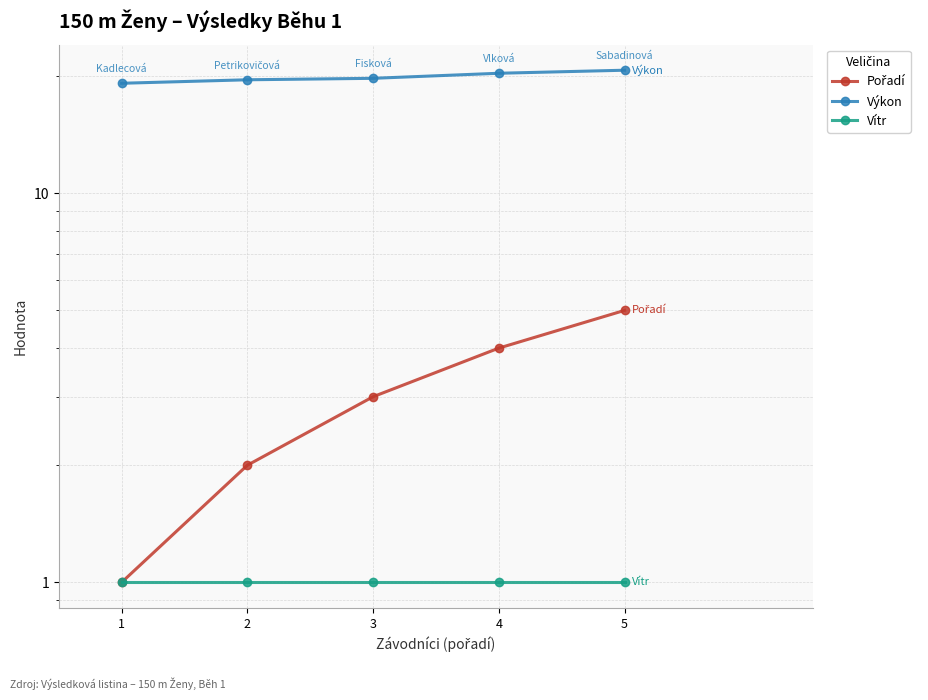

True or false: Výkon and Pořadí cross at least once.

False